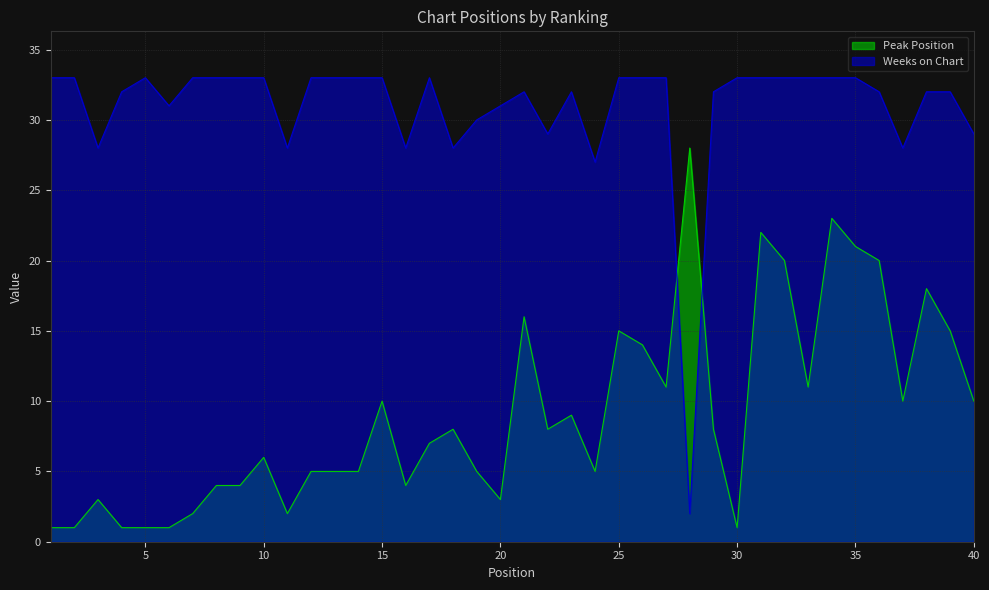

Reading left to right, list all the values displayed in this chart.

Peak Position: 1	1	3	1	1	1	2	4	4	6	2	5	5	5	10	4	7	8	5	3	16	8	9	5	15	14	11	28	8	1	22	20	11	23	21	20	10	18	15	10
Weeks on Chart: 33	33	28	32	33	31	33	33	33	33	28	33	33	33	33	28	33	28	30	31	32	29	32	27	33	33	33	2	32	33	33	33	33	33	33	32	28	32	32	29